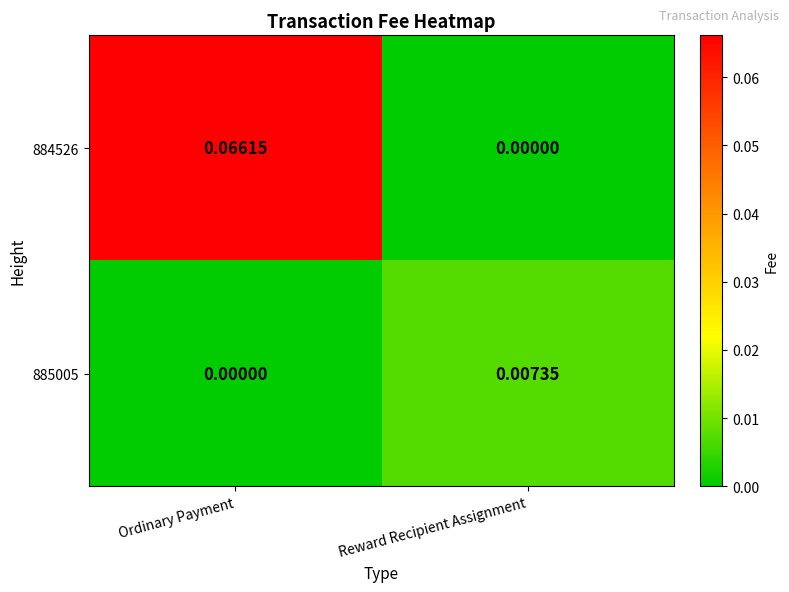

At which category is the sum across all series the highest?

Ordinary Payment